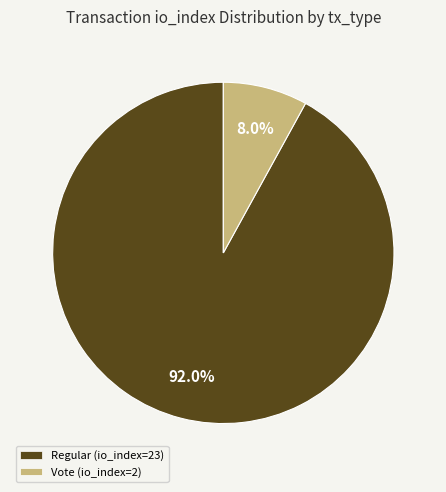

To the nearest percent, what portion does Regular (io_index=23) represent?

92%